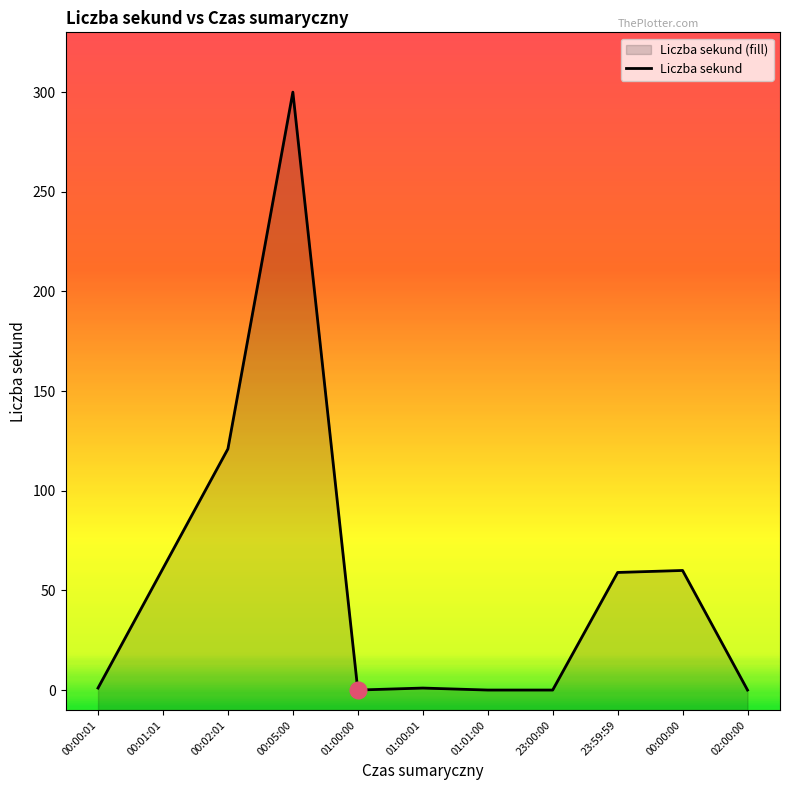

Reading left to right, list all the values displayed in this chart.

00:00:01=1	00:01:01=61	00:02:01=121	00:05:00=300	01:00:00=0	01:00:01=1	01:01:00=0	23:00:00=0	23:59:59=59	00:00:00=60	02:00:00=0